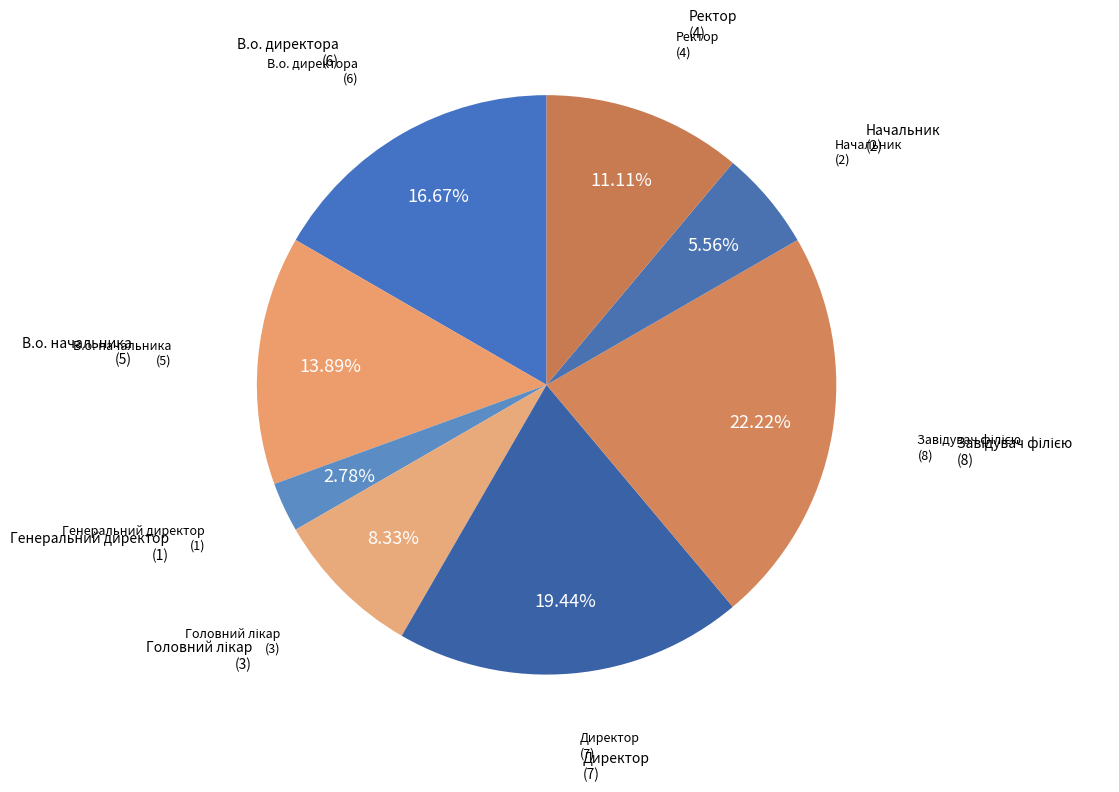

Count the number of slices in the pie.

8